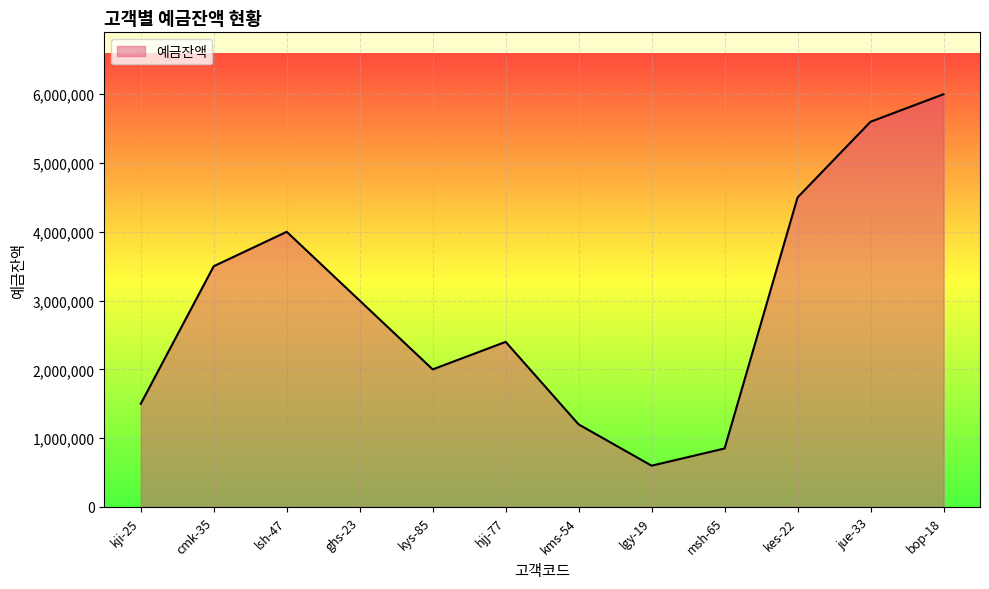

Which category has the lowest value across all series?

lgy-19